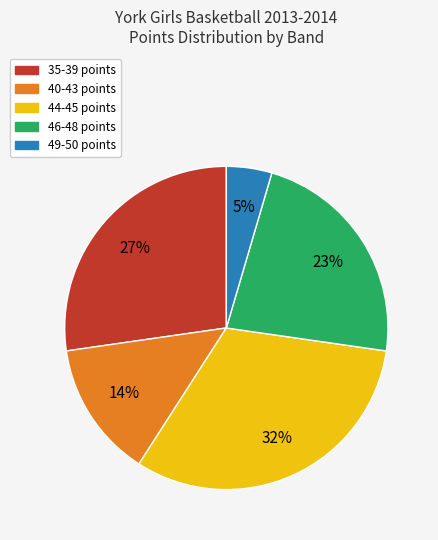

To the nearest percent, what is the average slice percentage?

20%